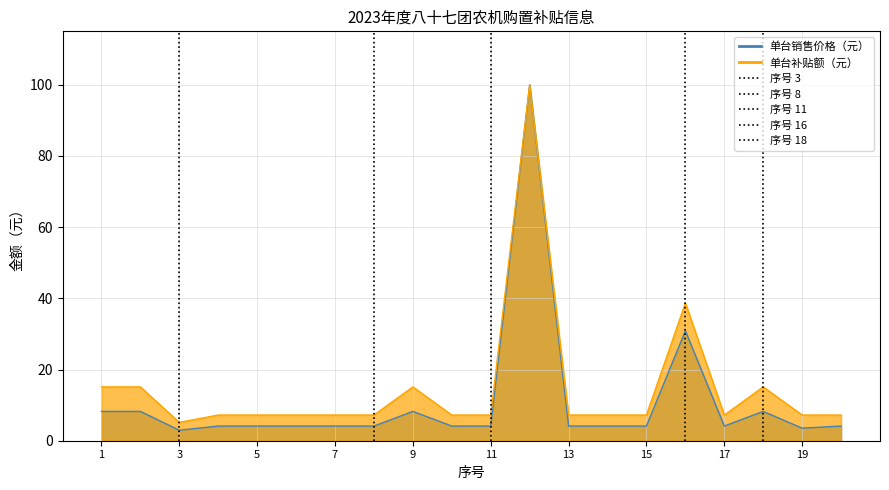

Reading left to right, extract all data points from this chart.

单台销售价格（元）: 8.2	8.2	2.9	4.1	4.1	4.1	4.1	4.1	8.2	4.1	4.1	100.0	4.1	4.1	4.1	30.9	4.1	8.2	3.5	4.1
单台补贴额（元）: 15.1	15.1	5.2	7.2	7.2	7.2	7.2	7.2	15.1	7.2	7.2	100.0	7.2	7.2	7.2	38.7	7.2	15.1	7.2	7.2